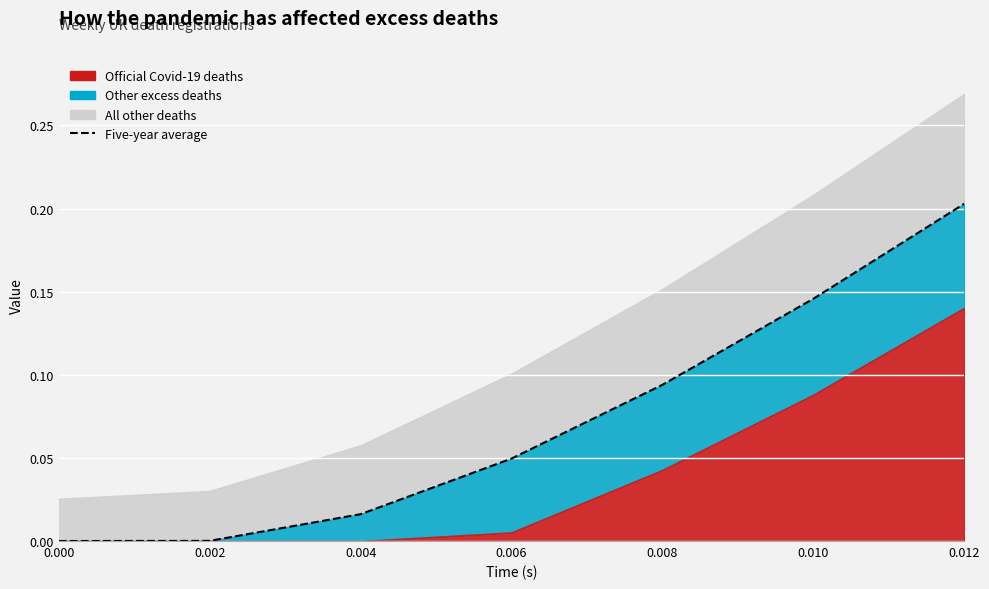

Rank the categories by value from highest to lowest.

0.012, 0.010, 0.008, 0.006, 0.004, 0.002, 0.000